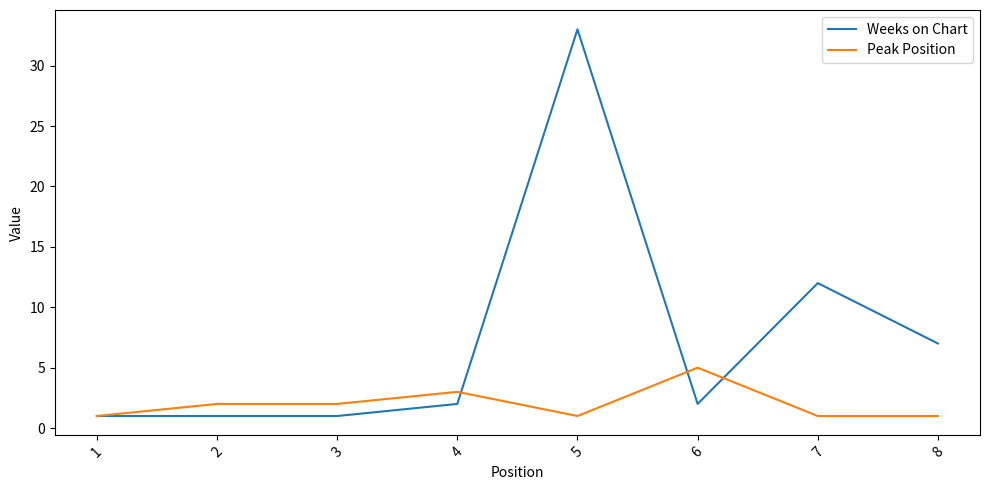

How many lines are shown in the chart?

2